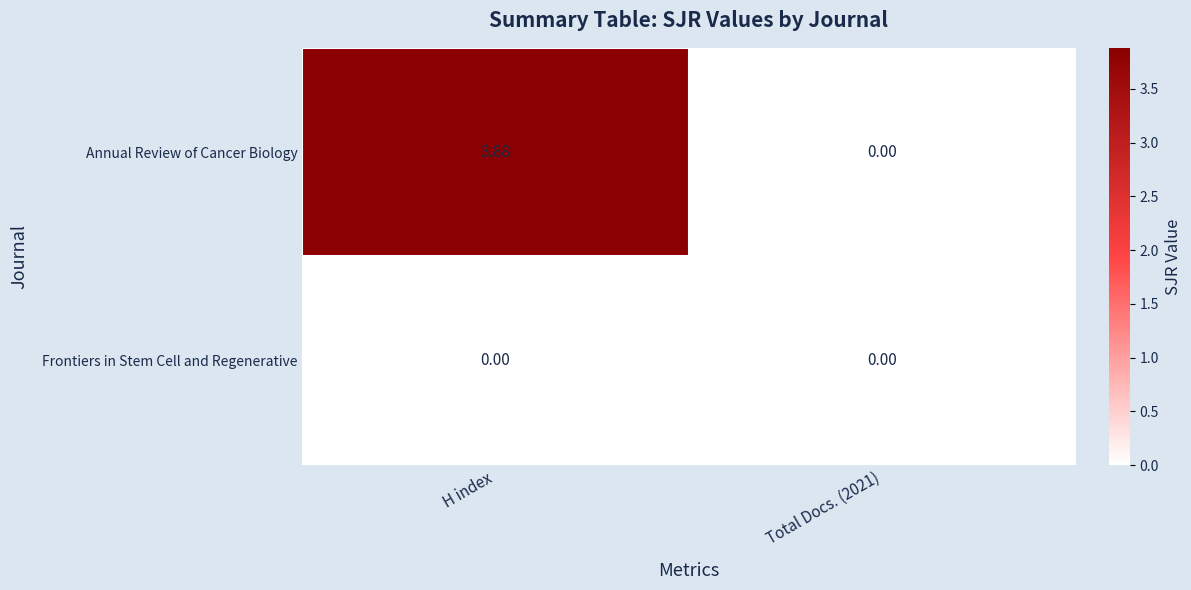

At which category does the chart reach its peak across all series?

H index